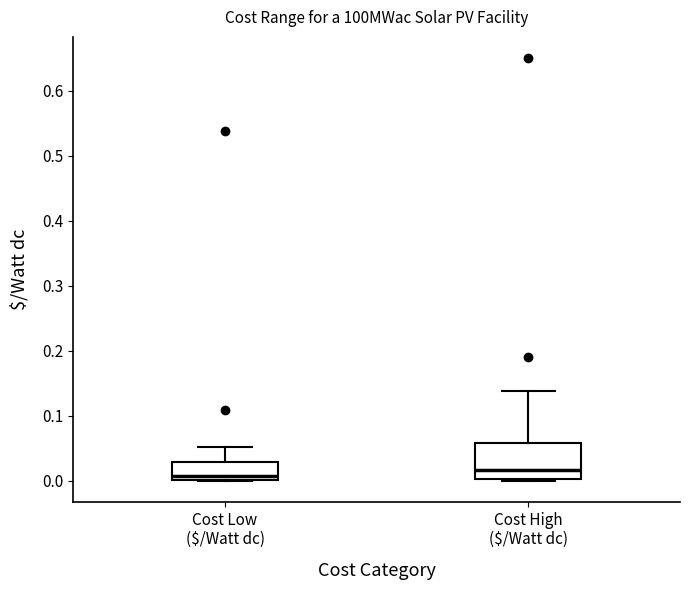

Where does the upper whisker of the box for Cost High ($/Watt dc) end on the y-axis? The values are not printed on the chart, so give them approximately, as read against the axis.

0.14